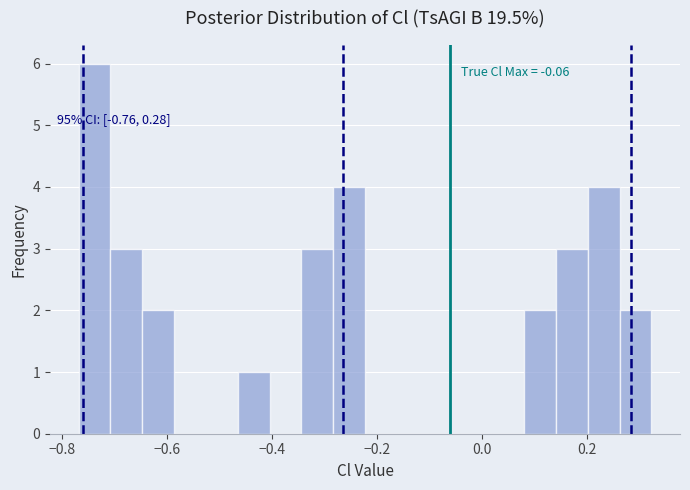

Read against the x-axis, roughly where is the centre of the tallest bar?

-0.74